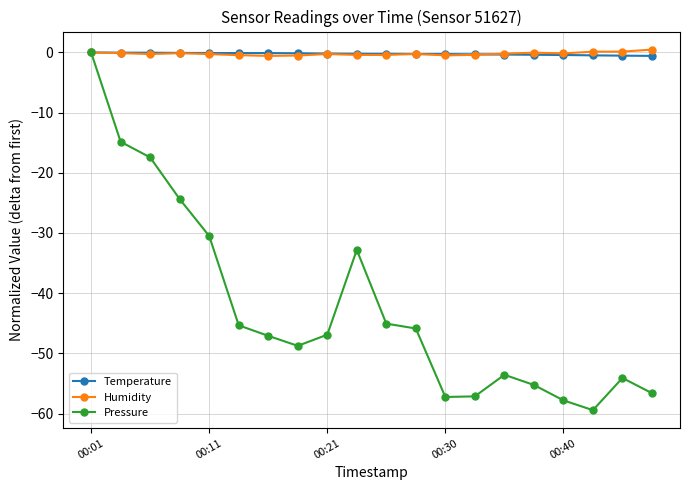

What is the minimum value shown in the chart?

-59.4